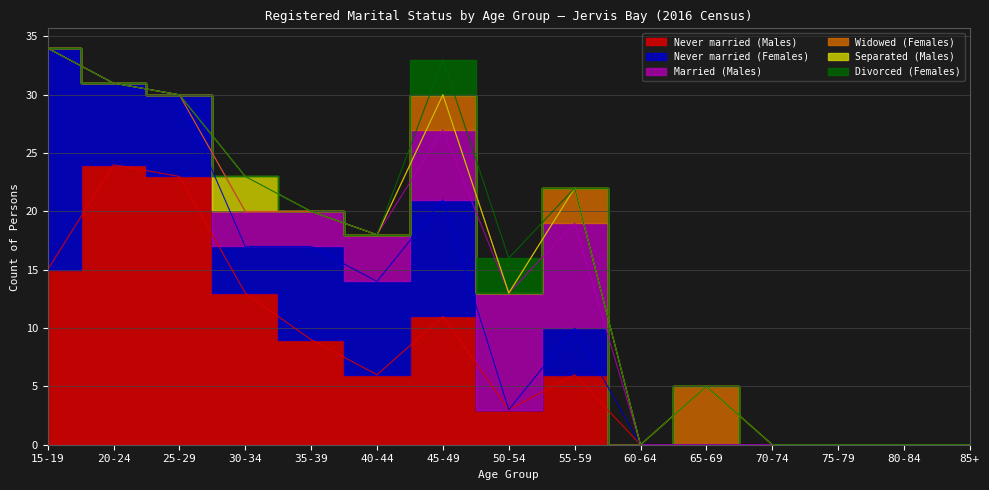

What value does the Never married (Females) series have at 45-49, to the nearest 10?

10